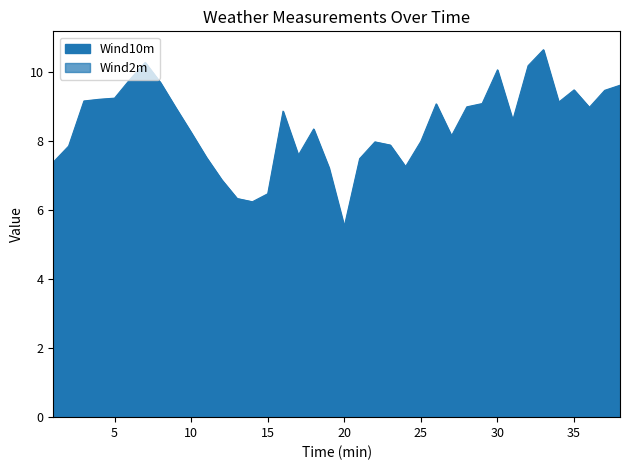

What is the smallest value displayed?

3.6